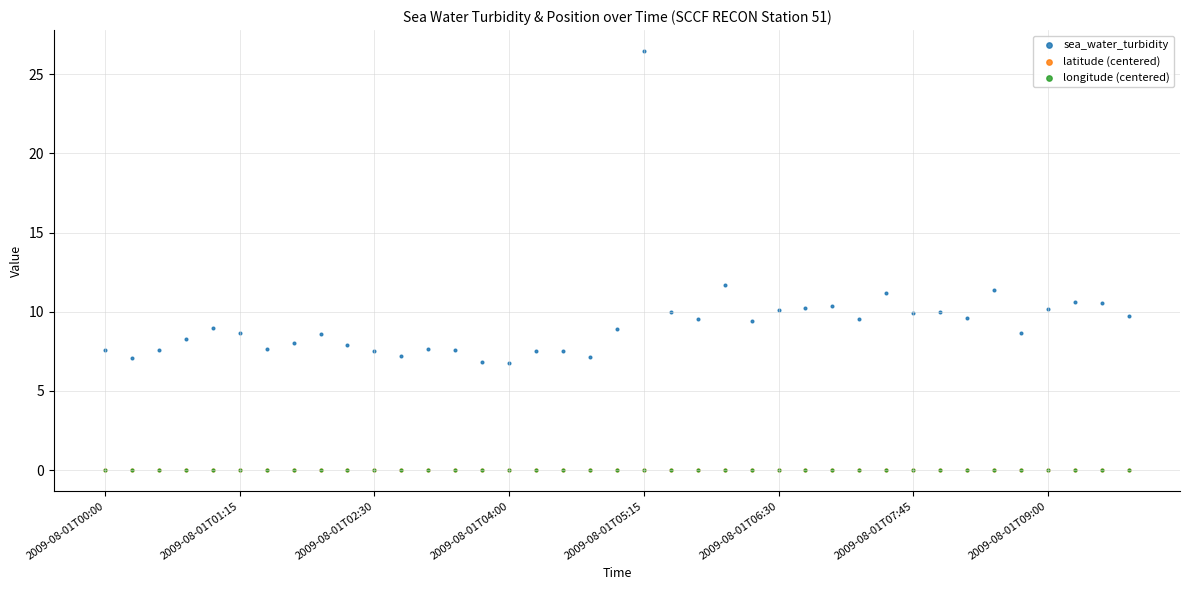

What are all the series names shown in the legend?

sea_water_turbidity, latitude (centered), longitude (centered)